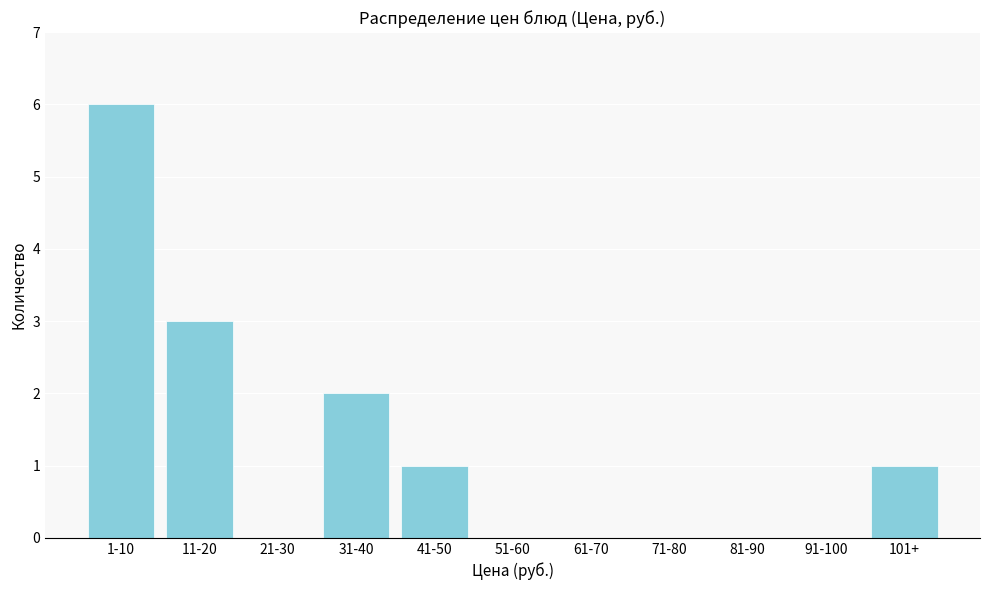

Reading right to left, transcribe all the data shown in this chart.

101+=1	91-100=0	81-90=0	71-80=0	61-70=0	51-60=0	41-50=1	31-40=2	21-30=0	11-20=3	1-10=6